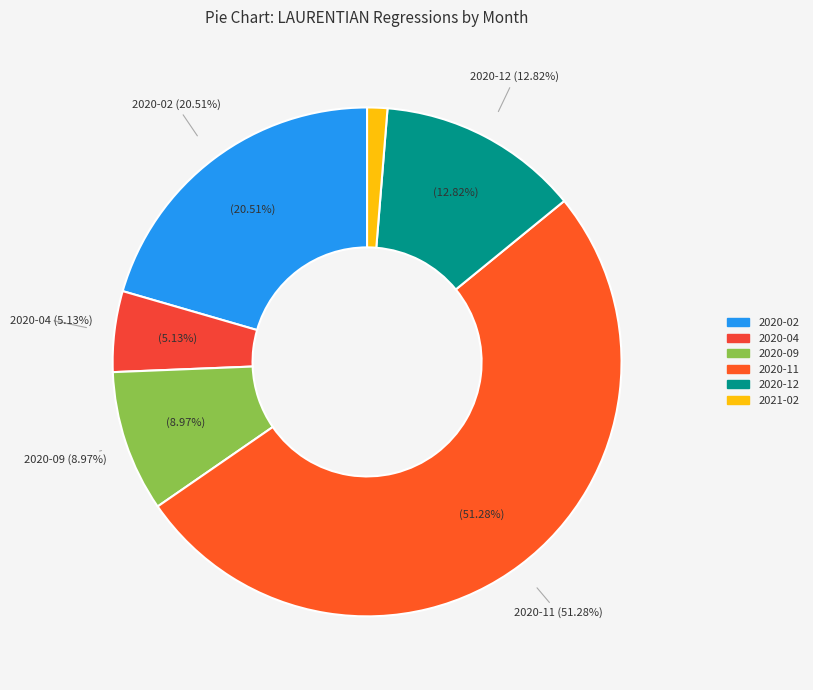

What percentage is the 2020-02 slice, to the nearest percent?

21%